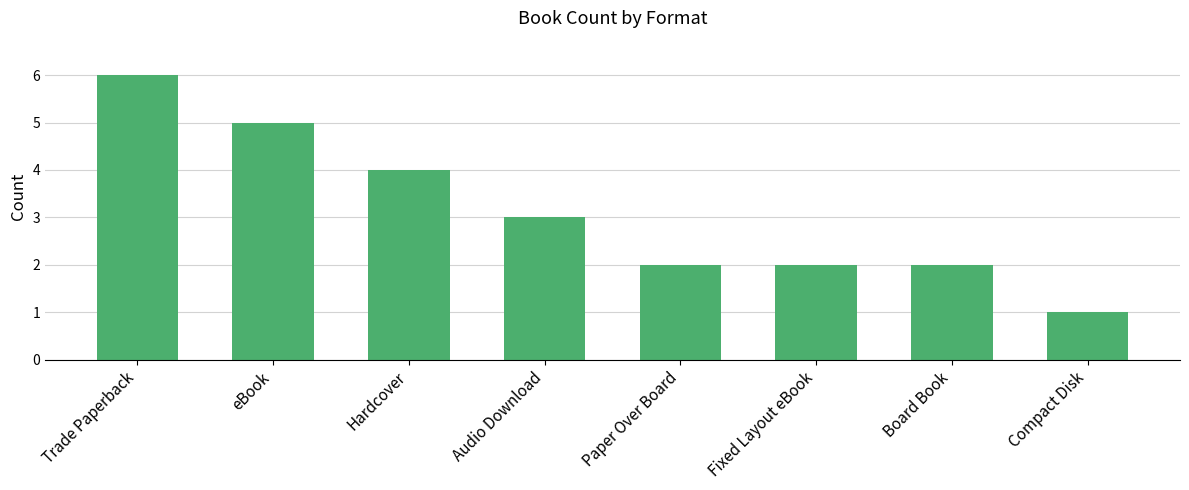

Between Hardcover and Board Book, which is larger?

Hardcover